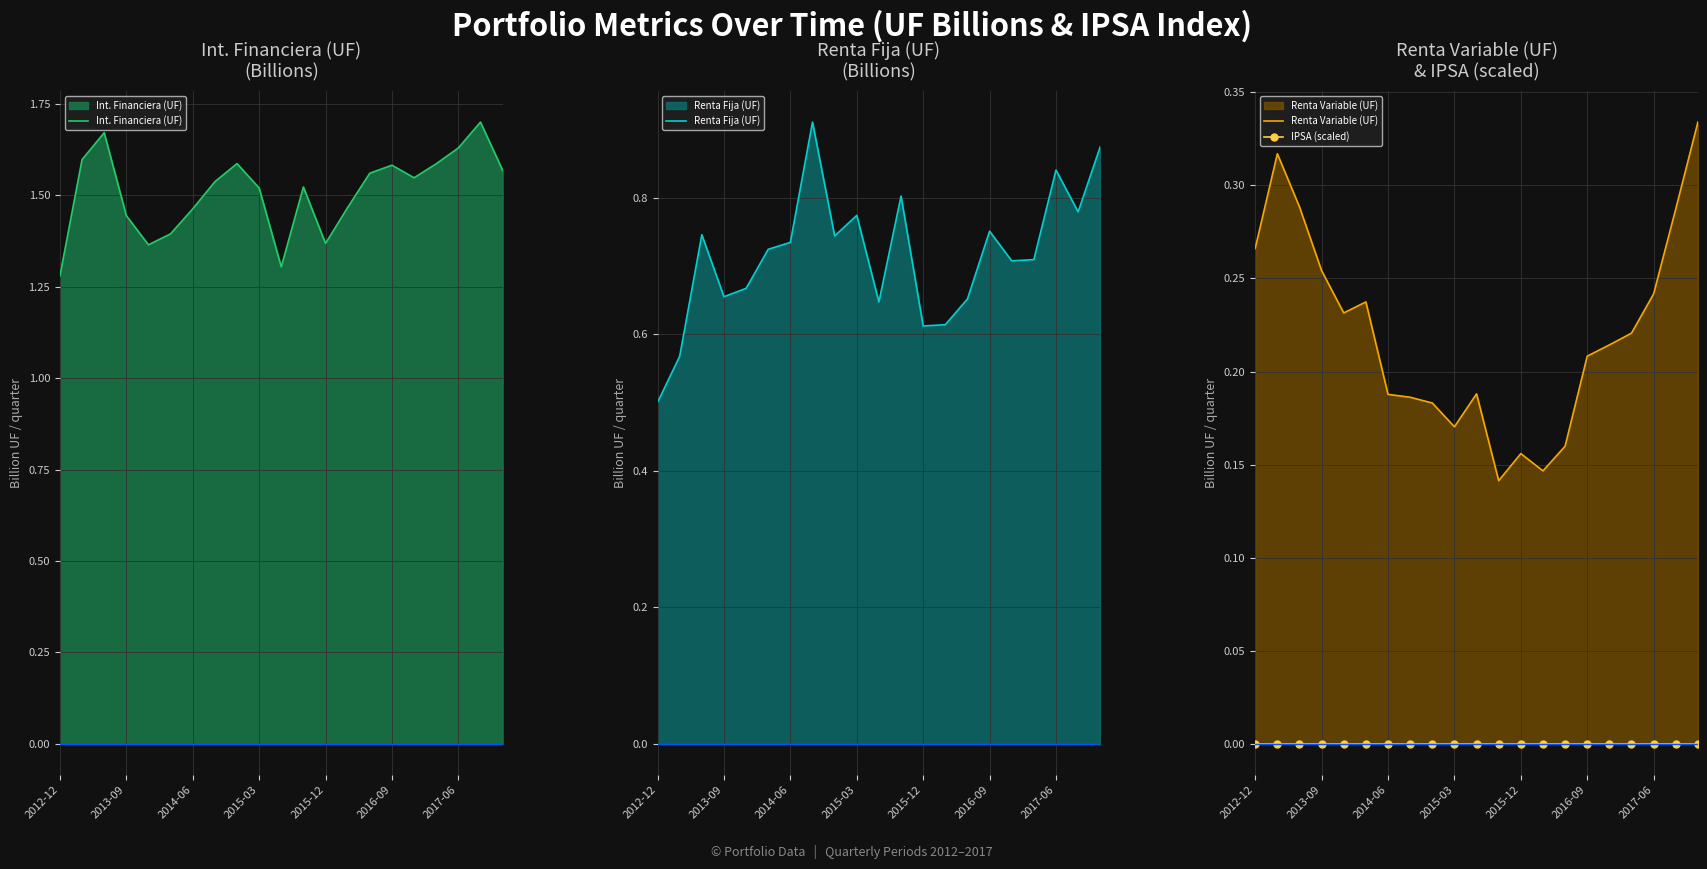

What is the minimum value for Renta Variable (UF)?

0.1